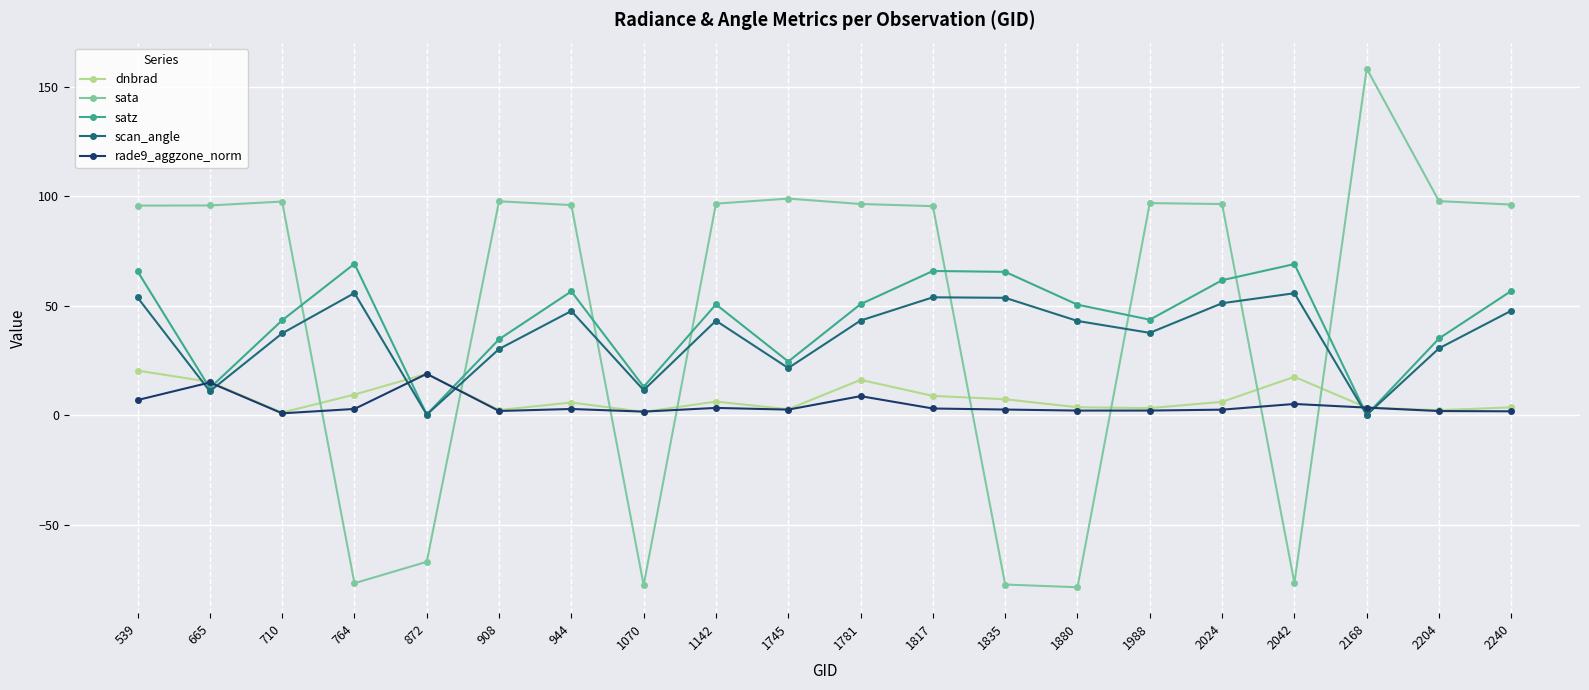

How many lines are shown in the chart?

5